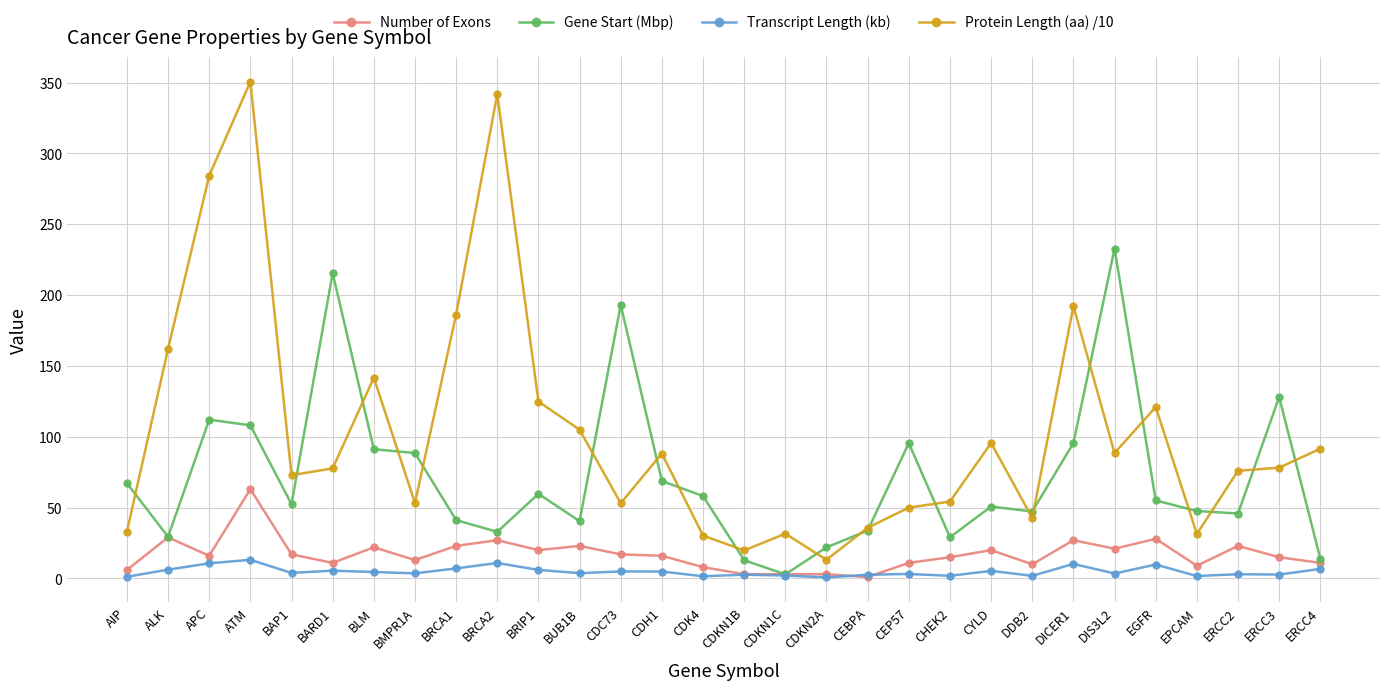

True or false: Transcript Length (kb) has more than 2 points higher than both neighbors.

True